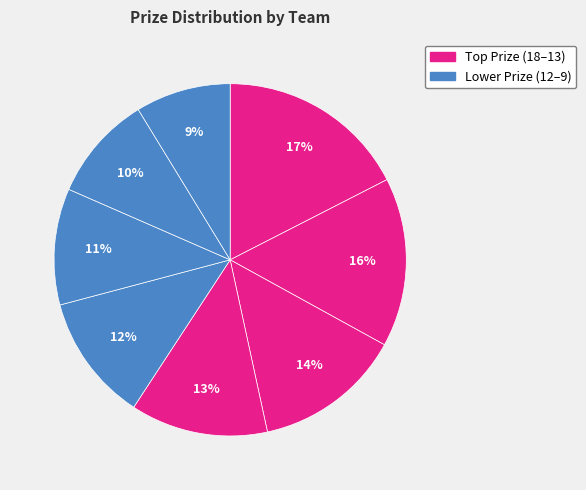

How many slices are in this pie chart?

8